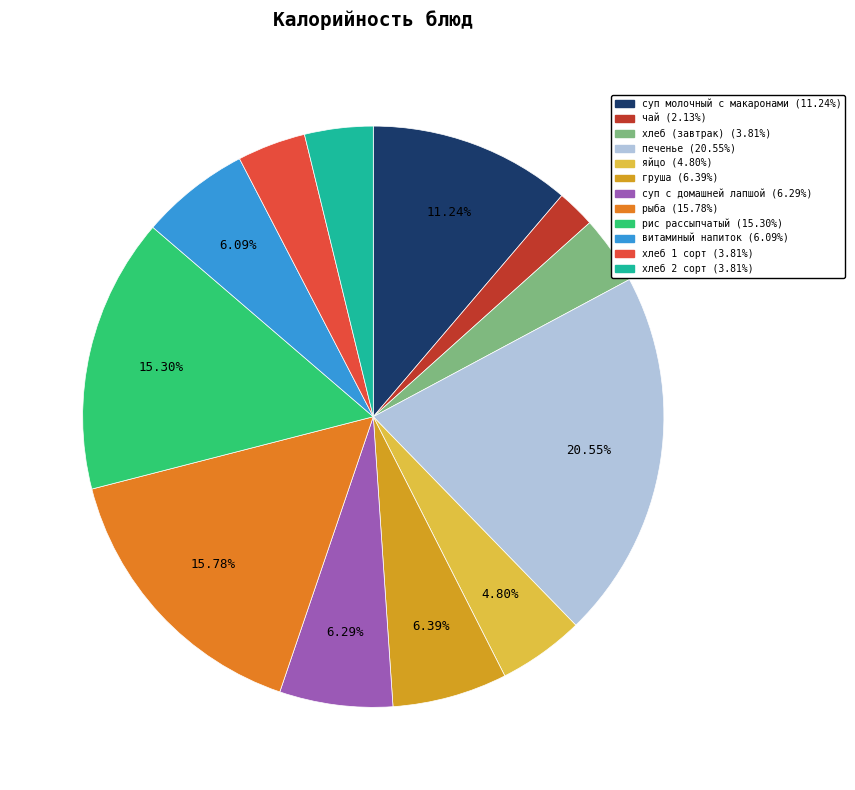

What percentage is the рис рассыпчатый slice, to the nearest percent?

15%